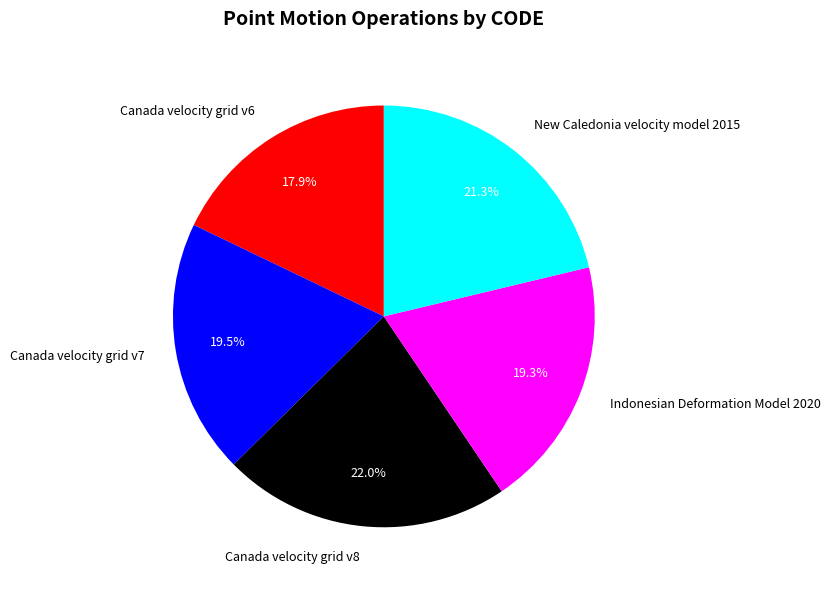

The Indonesian Deformation Model 2020 slice represents 19% of the pie. True or false?

True